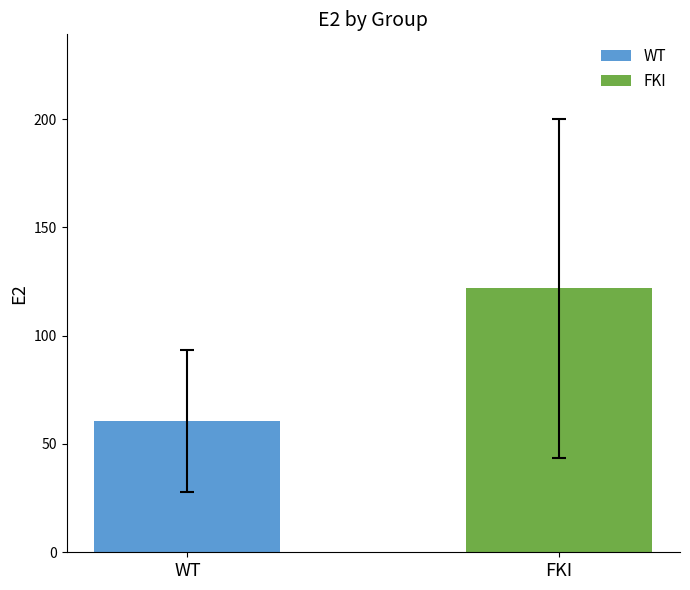

Where is the data nearest to the value 91?

WT